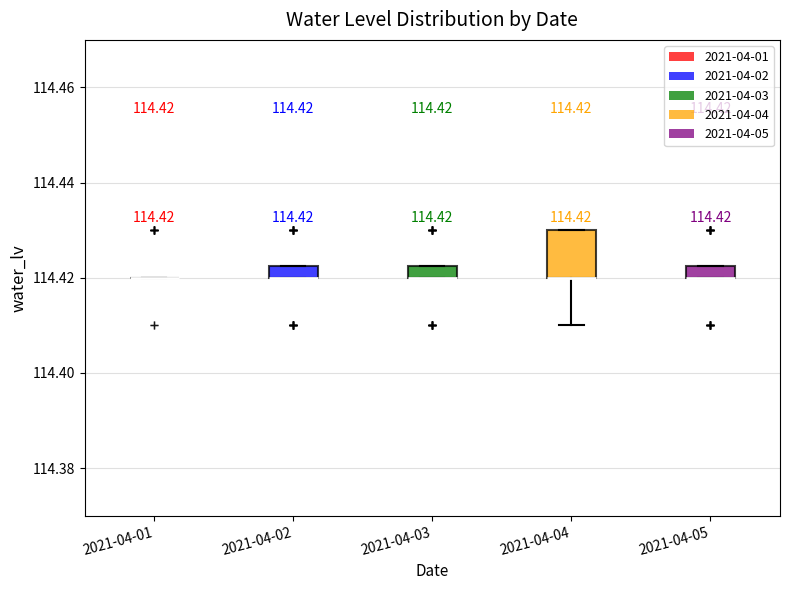

Comparing the boxes themselves (not the whiskers), which one is the tallest?

2021-04-04